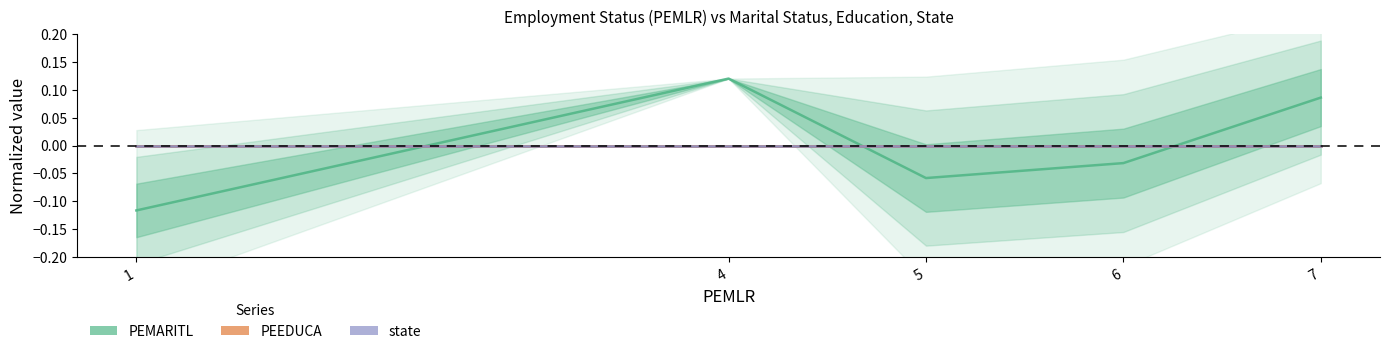

How many distinct data groups are displayed?

3